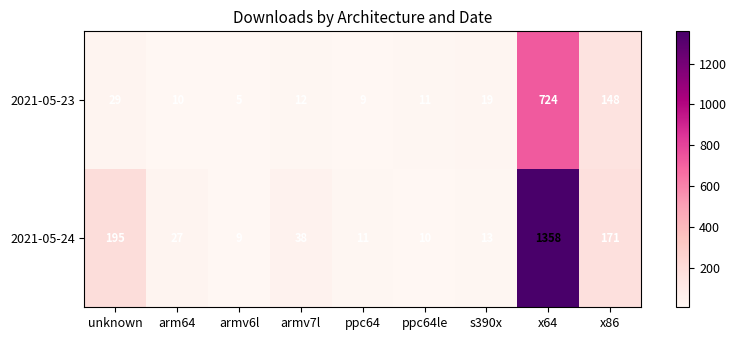

How many distinct data groups are displayed?

2